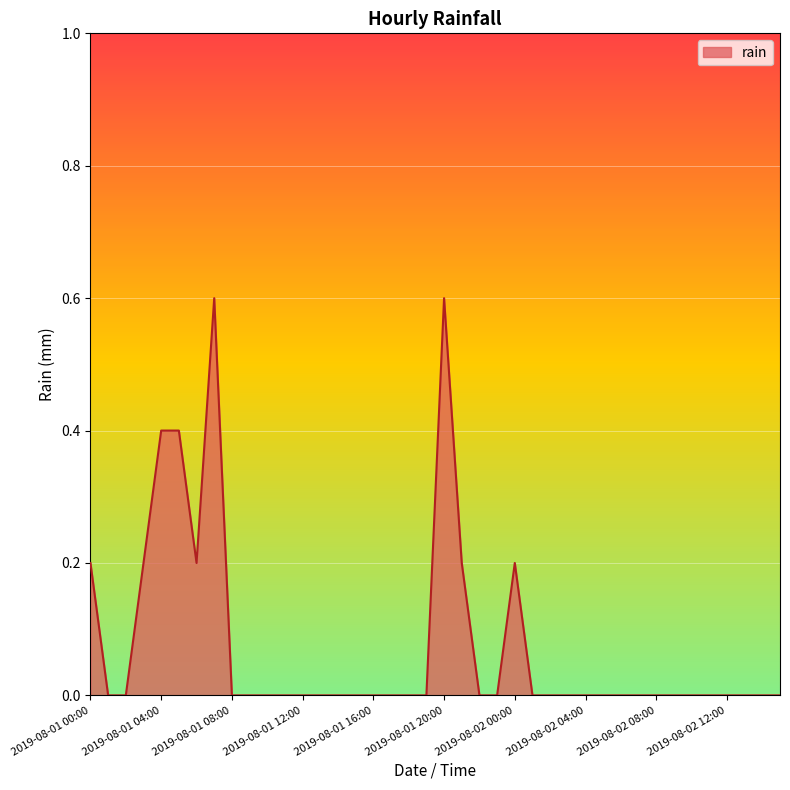

What is the greatest value displayed?

0.6